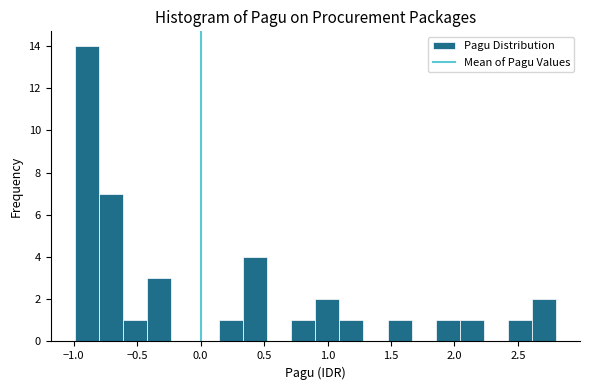

Read against the x-axis, roughly where is the centre of the tallest bar?

-0.90